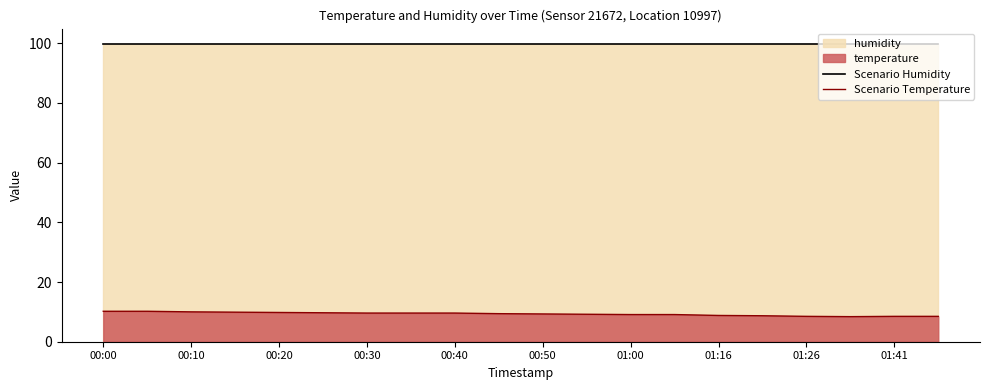

What is the value of the Scenario Temperature point at the 13th from the left?

9.1